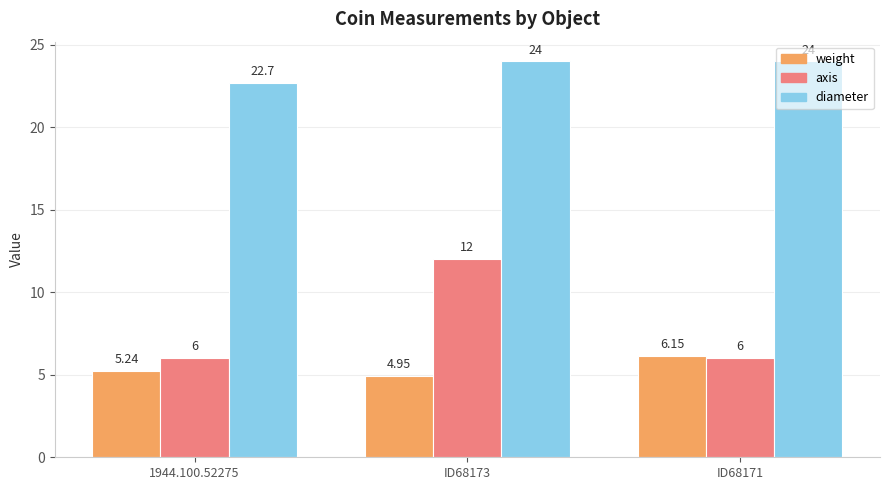

What is the difference between the maximum and minimum values in the diameter series?

1.3